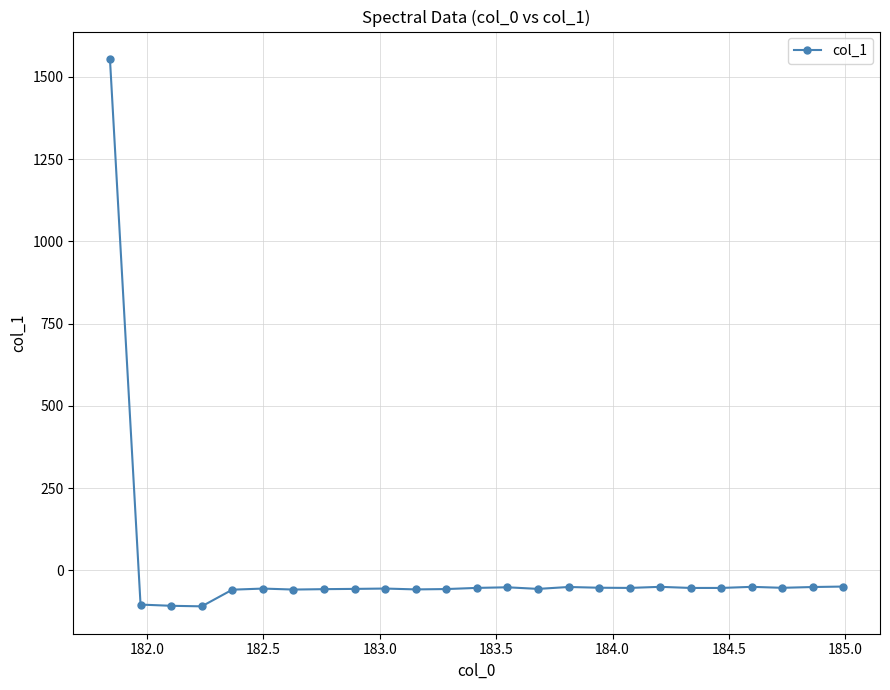

True or false: the data has more than 1 interior local peaks.

True